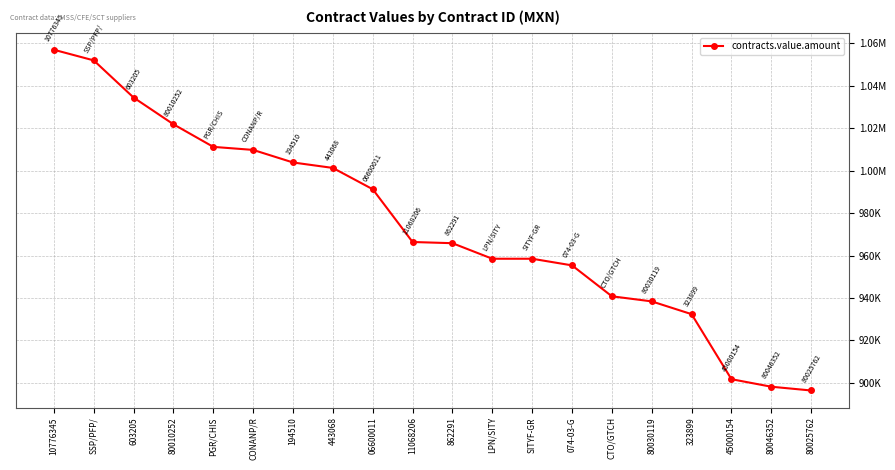

What is the difference between the maximum and minimum values?

160609.5